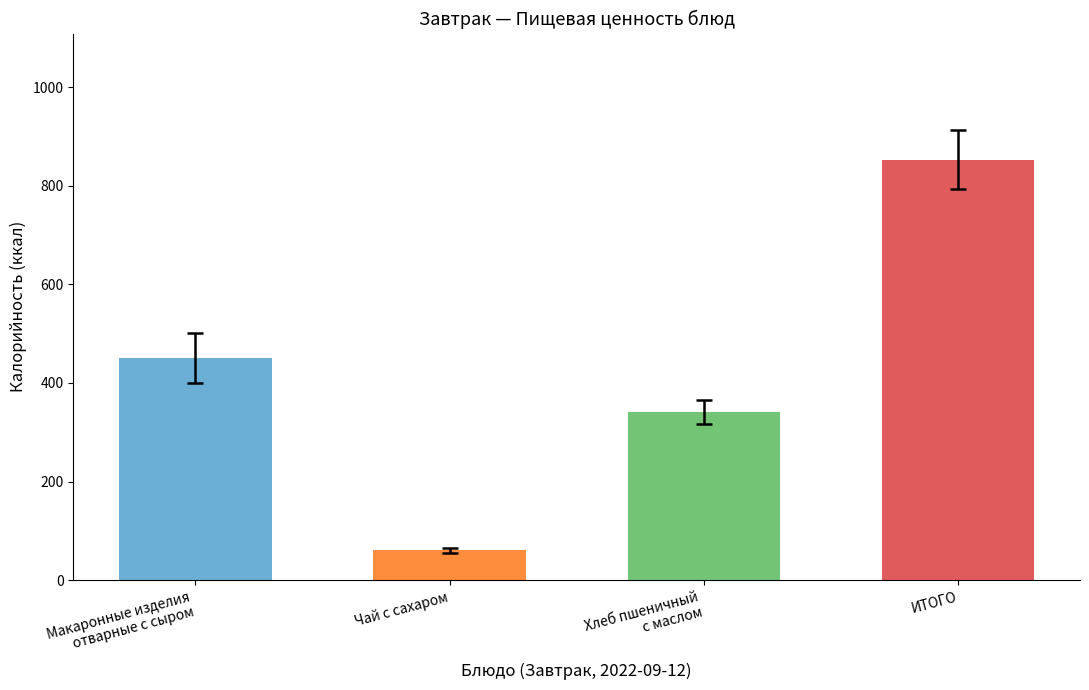

What is the minimum value shown in the chart?

61